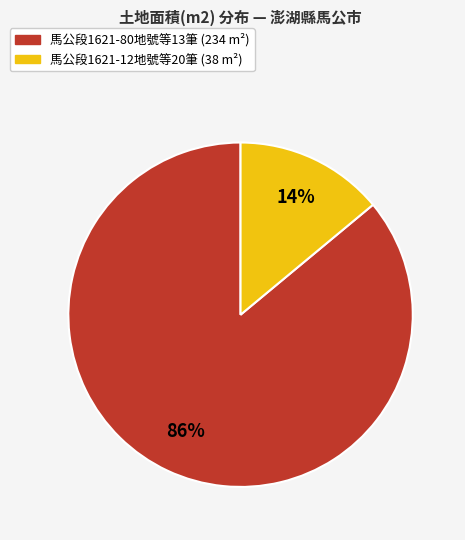

To the nearest percent, what percentage of the pie is 馬公段1621-80地號等13筆 (234 m²)?

86%